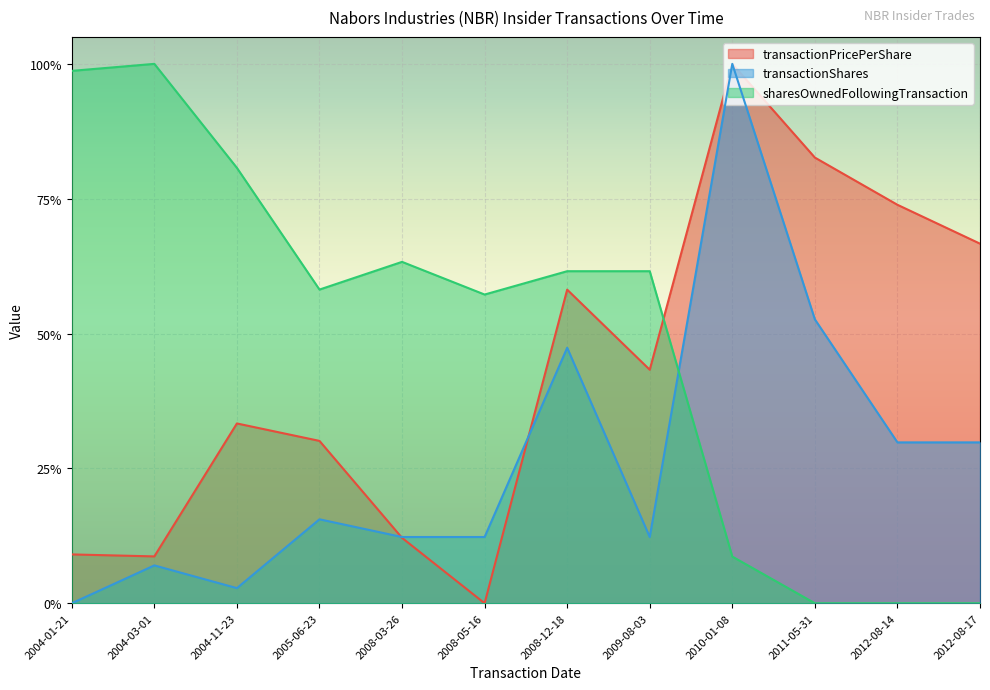

What is the label of the 5th point from the left?

2008-03-26